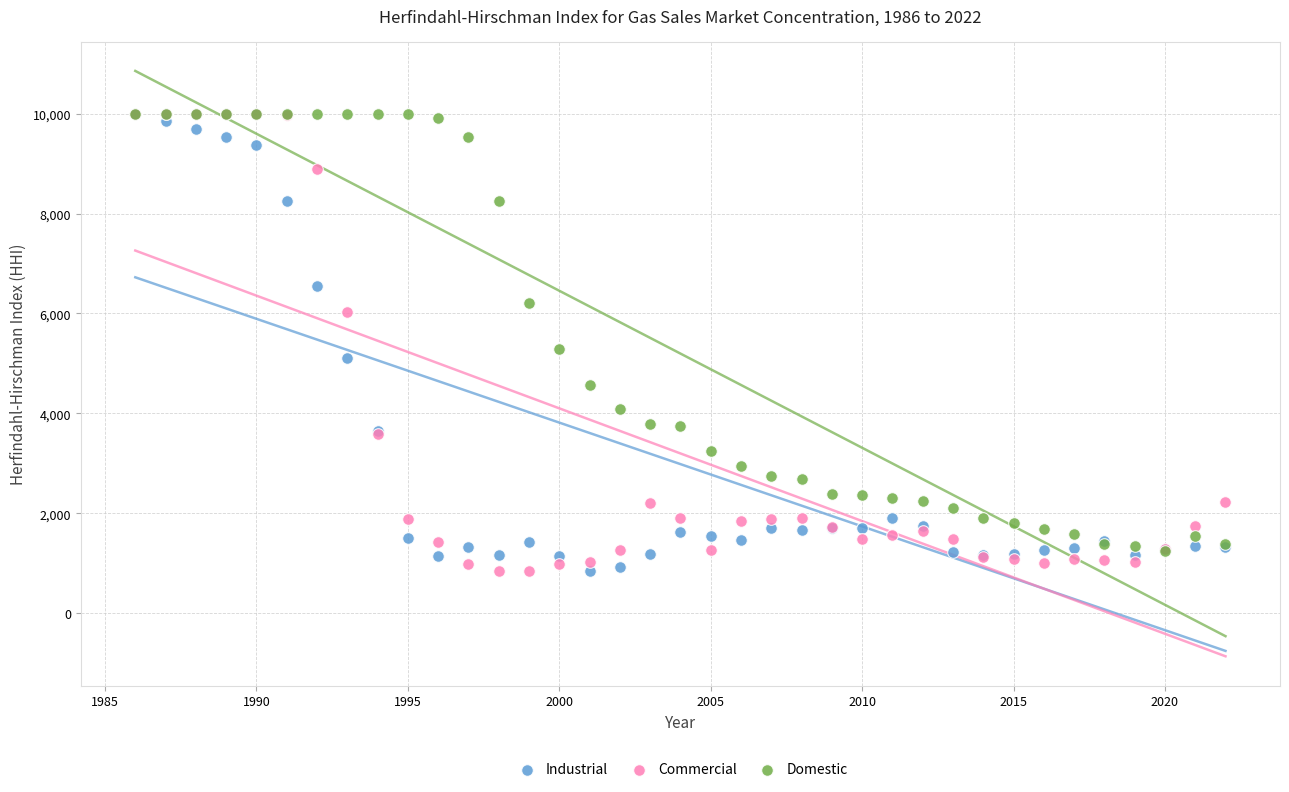

Across all series, what Y value is closest to 5420?

5280.8